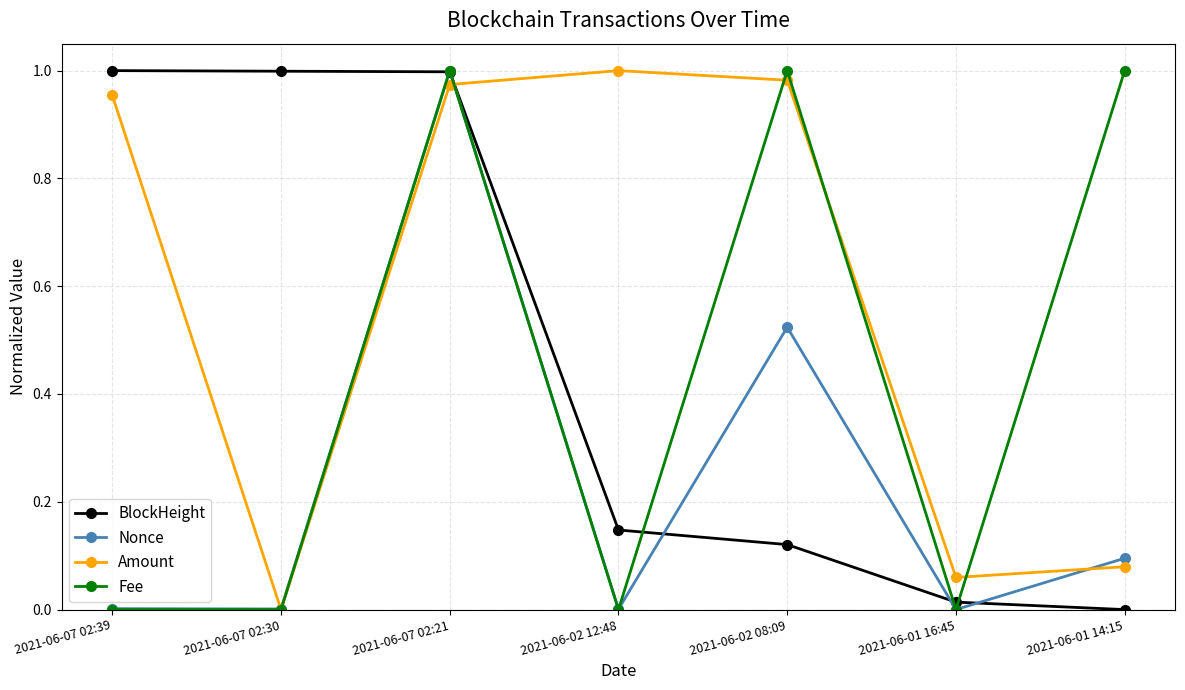

How many interior local peaks does the Amount series have?

1